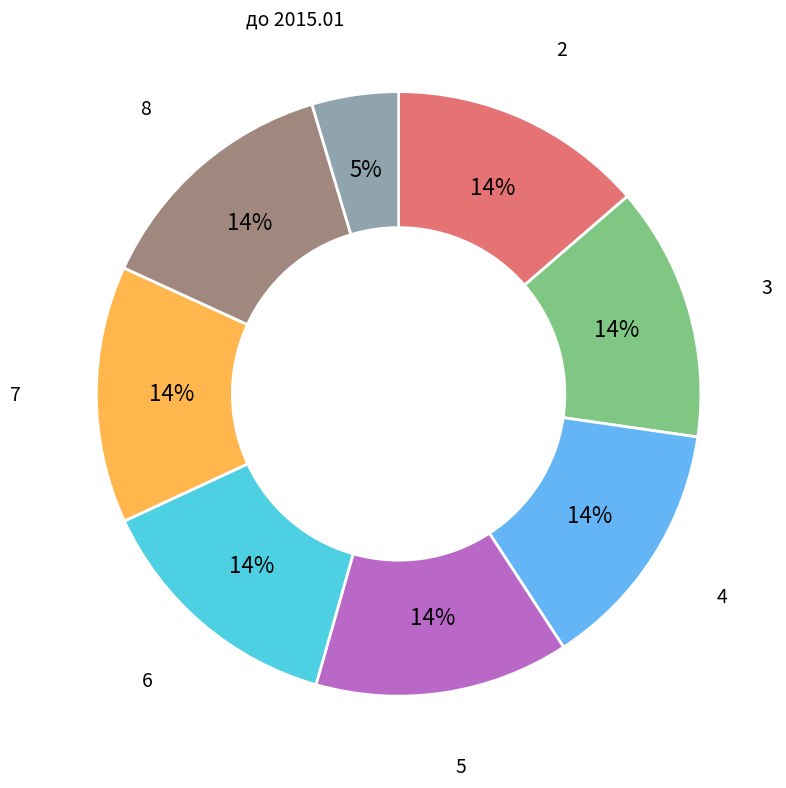

Does any single category account for the majority?

No